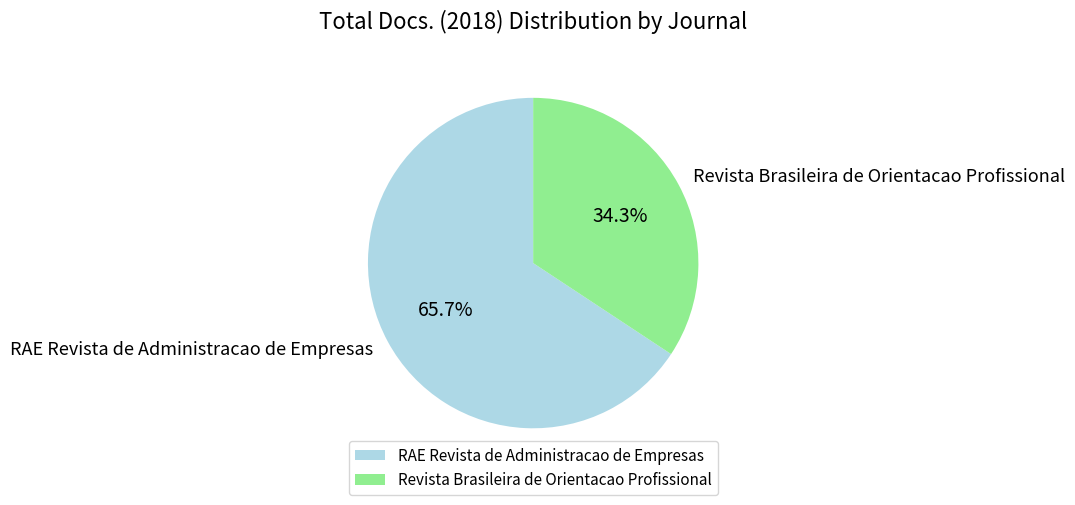

How many slices are in this pie chart?

2